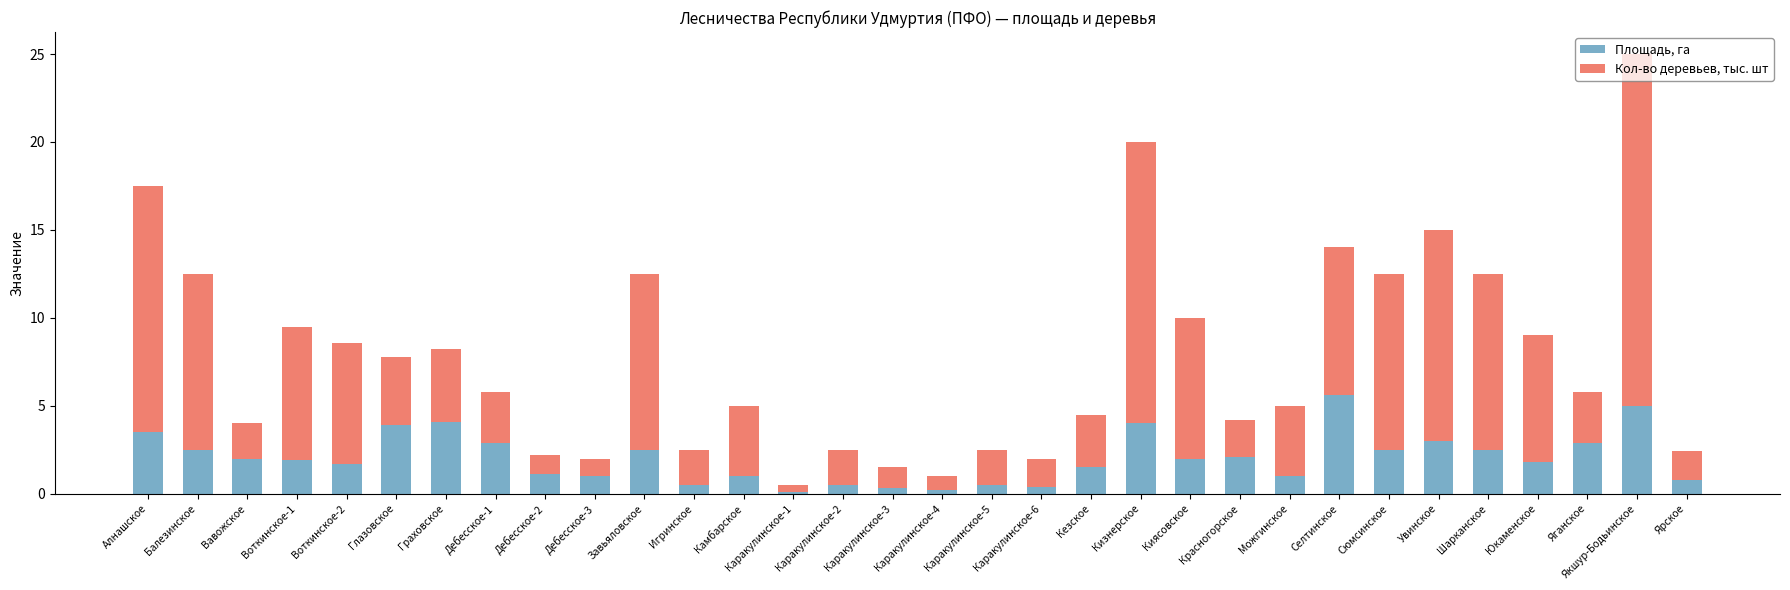

What is the total value across all series at Дебесское-1?

5.8